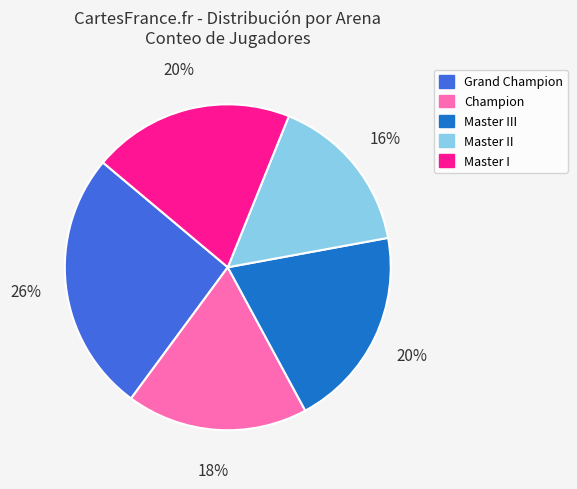

Count the number of slices in the pie.

5